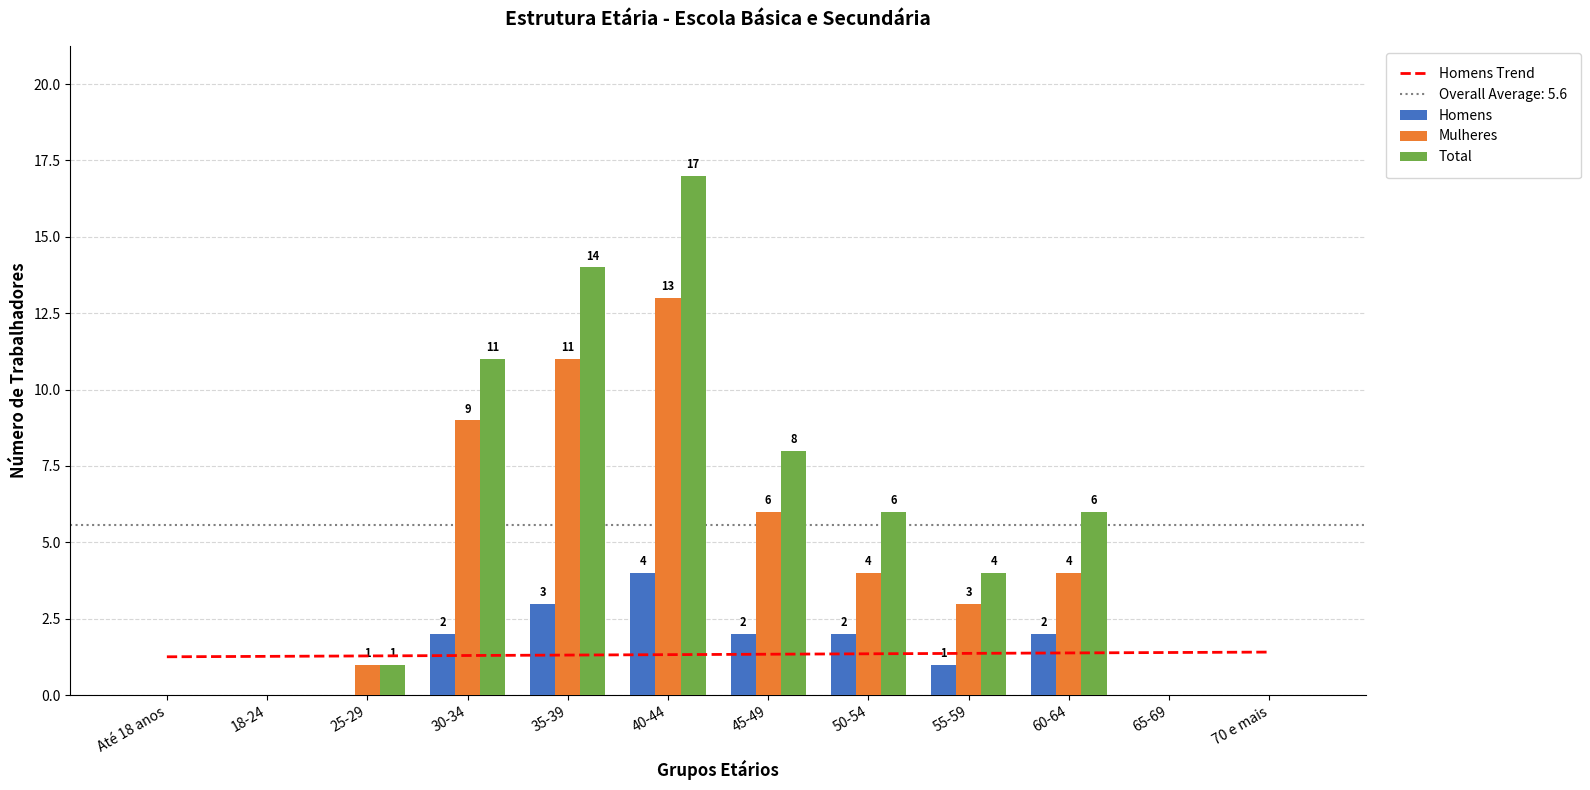

How many data points does each series have?

12